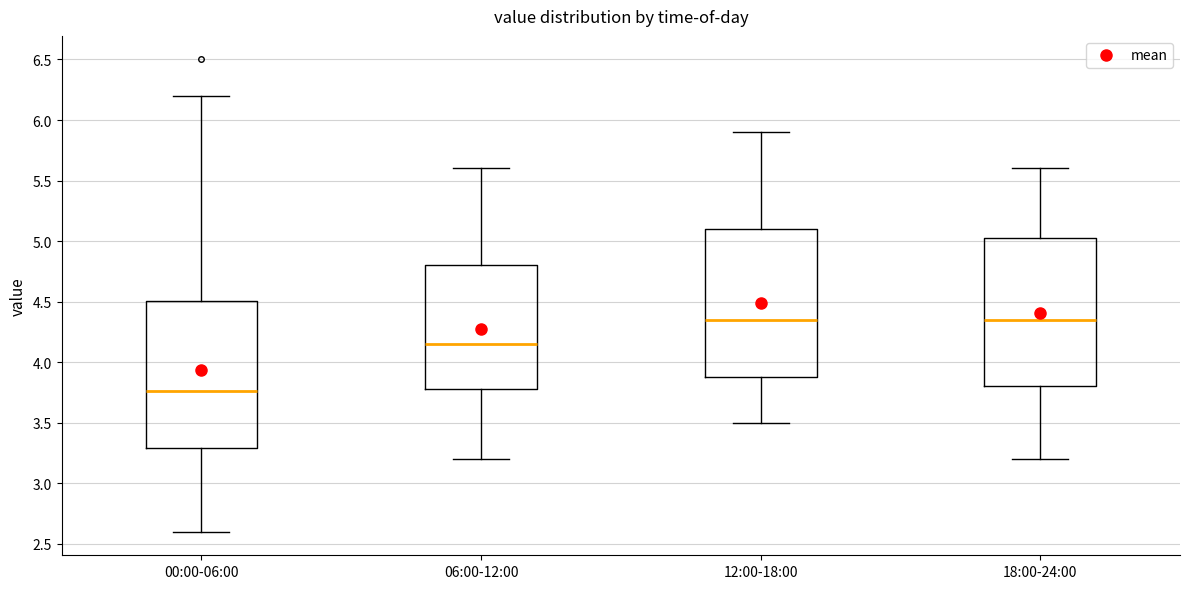

Reading left to right, read every box against the y-axis: the position of its median line, the range the box covers, and the ends of its whiskers. The values are not printed on the chart, so give them approximately, as read against the axis.

00:00-06:00: median 3.75, box 3.30 to 4.50, whiskers 2.60 to 6.20
06:00-12:00: median 4.15, box 3.80 to 4.80, whiskers 3.20 to 5.60
12:00-18:00: median 4.35, box 3.90 to 5.10, whiskers 3.50 to 5.90
18:00-24:00: median 4.35, box 3.80 to 5.05, whiskers 3.20 to 5.60